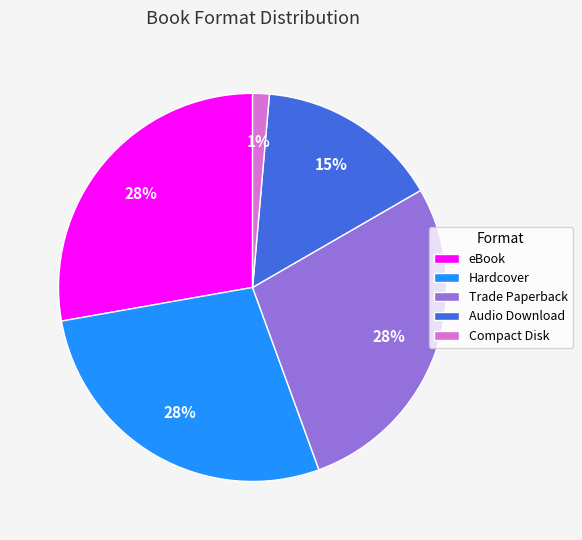

To the nearest percent, what is the difference between the Compact Disk and Audio Download slice percentages?

14%